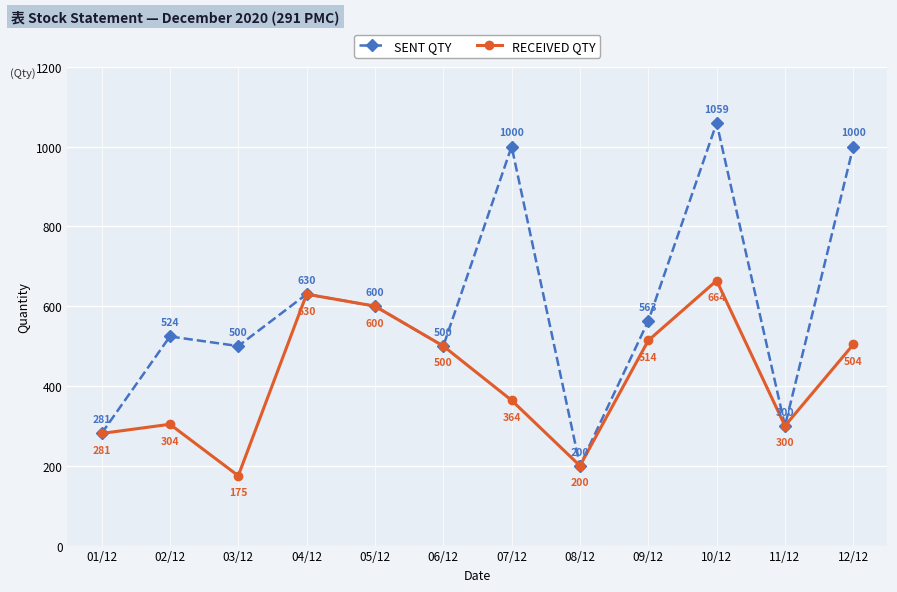

What is the label of the 1st point from the left?

01/12